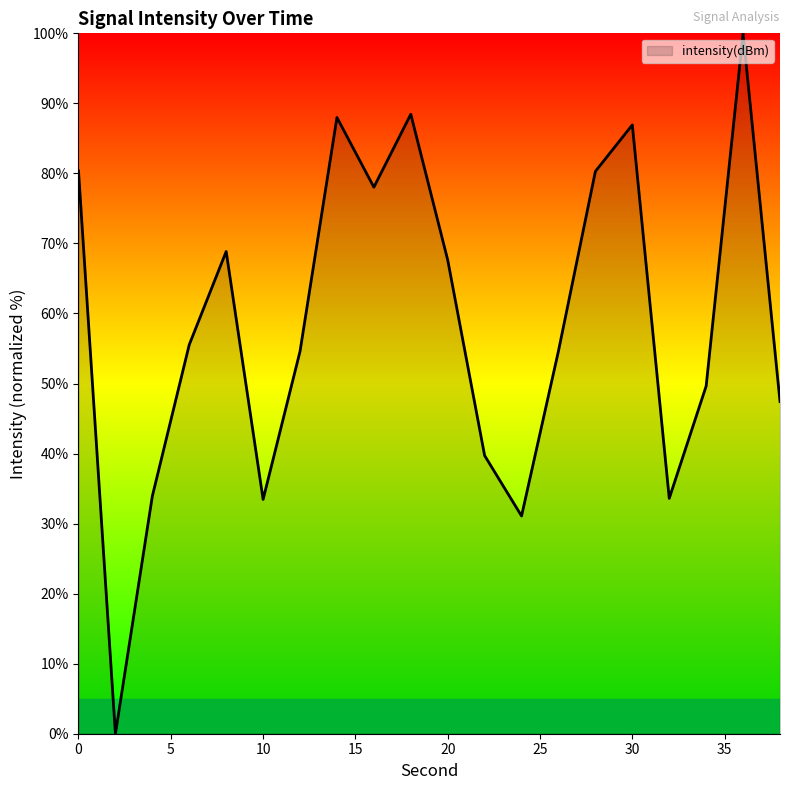

What is the greatest value displayed?

100.0